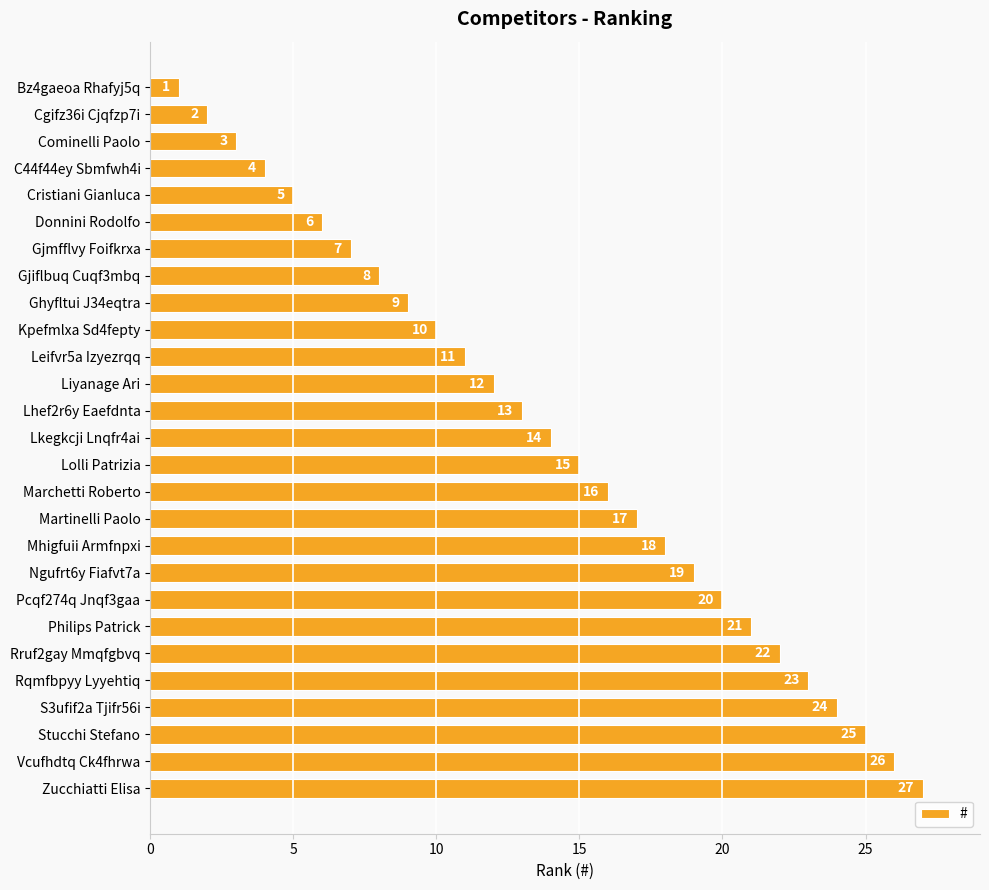

Is it true that the value at Ghyfltui J34eqtra is 9?

True